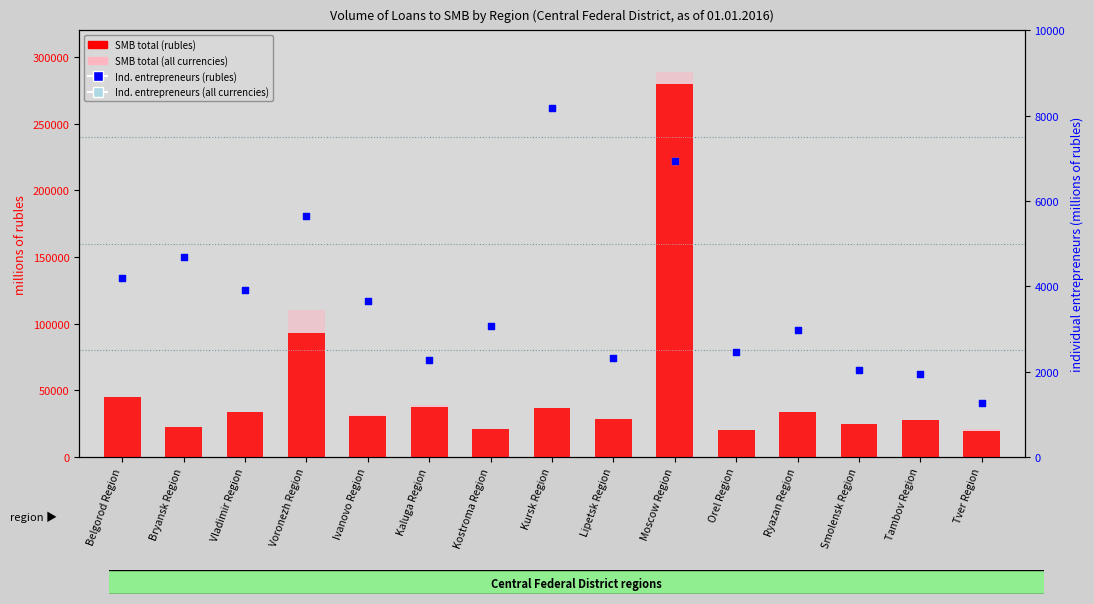

Is the value of SMB total (rubles) at Ivanovo Region greater than the value of Individual entrepreneurs (rubles) at Bryansk Region?

Yes